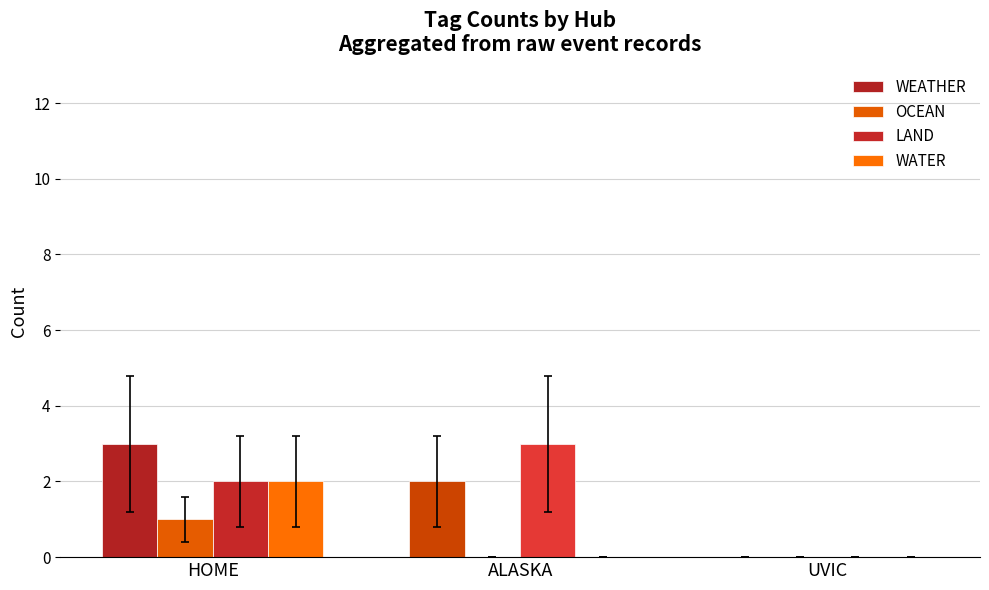

Does the chart contain stacked bars?

No